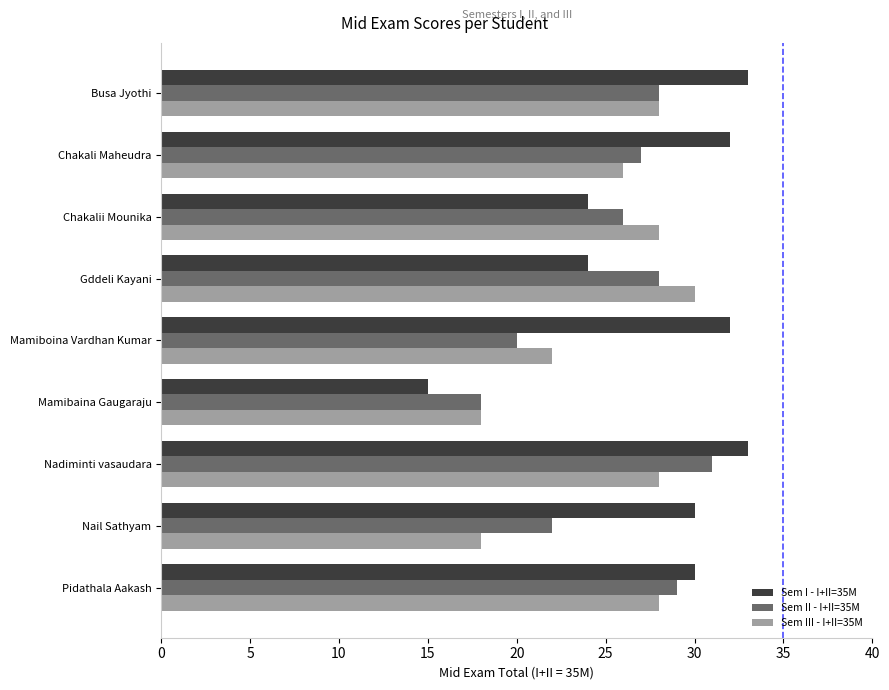

Which series has the largest total across all categories?

Sem I - I+II=35M